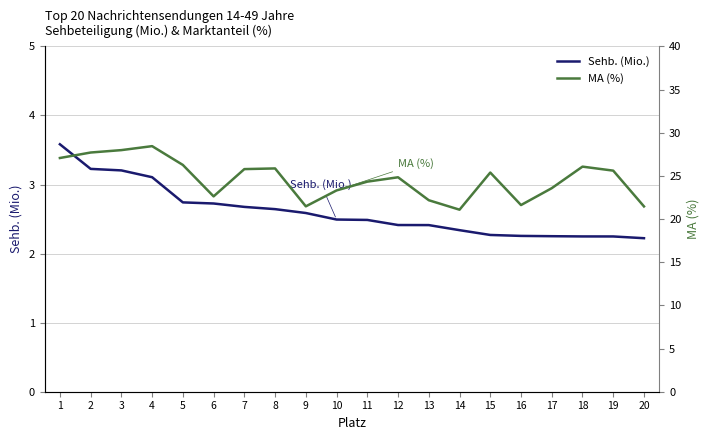

The MA (%) series shows 44.5 at 18. True or false?

False